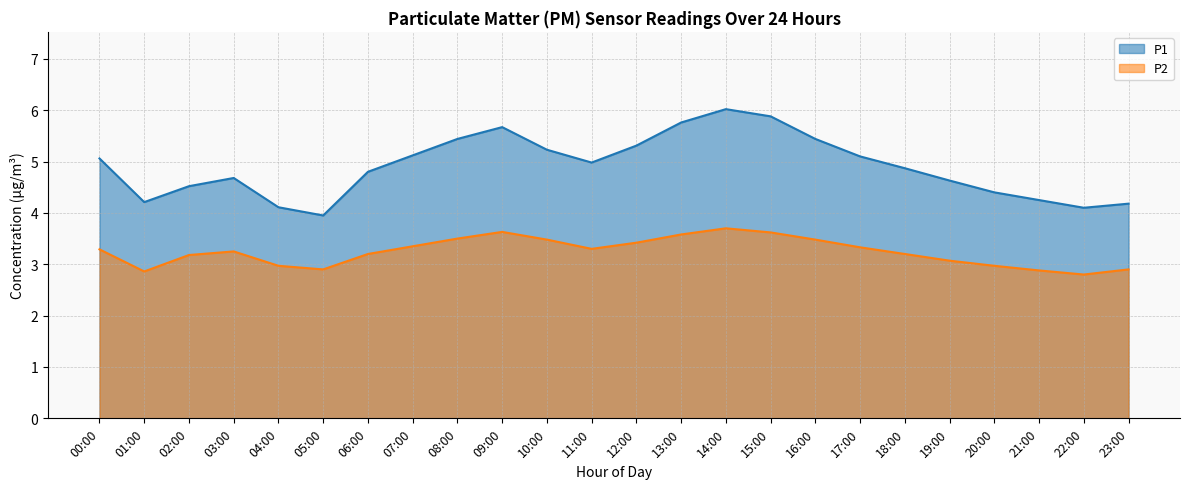

How many data points in P1 are above 4?

23